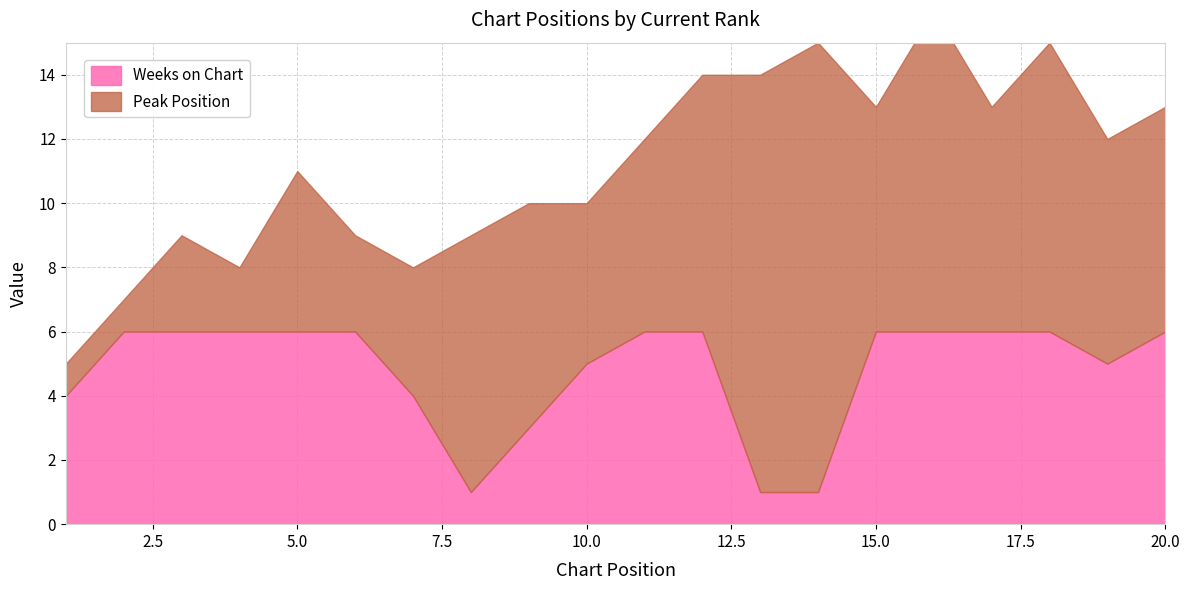

True or false: Weeks on Chart and Peak Position intersect in this chart.

False